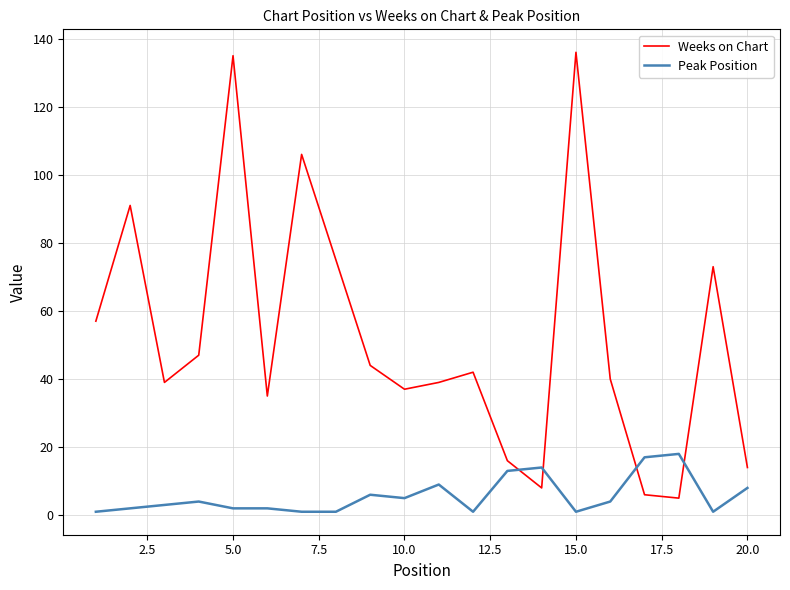

Which series has the largest range (max minus min)?

Weeks on Chart